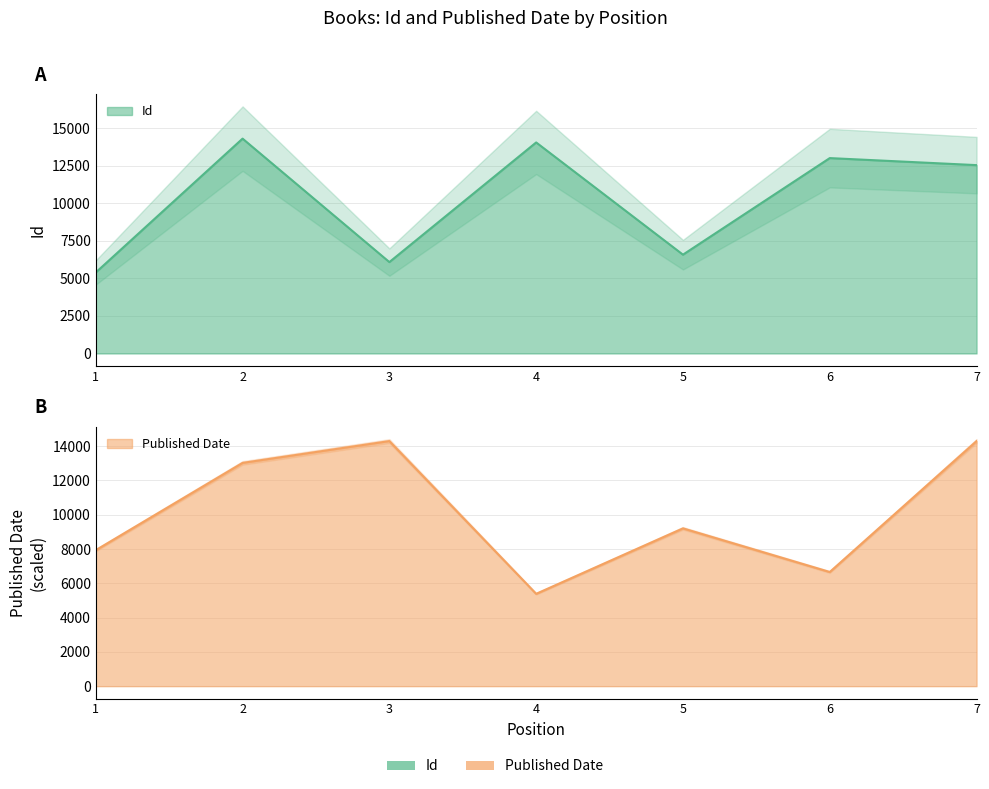

What is the difference between the second highest and minimum values in the Id series?

8653.0